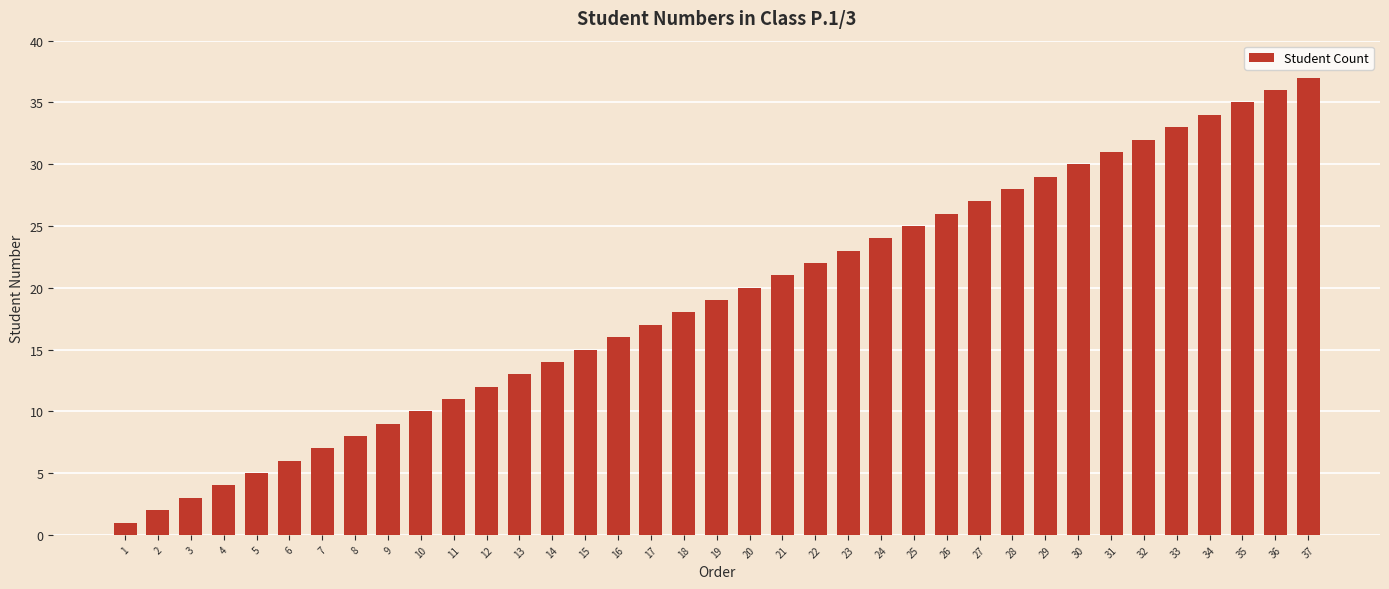

What is the value of the 18th bar from the left?

18